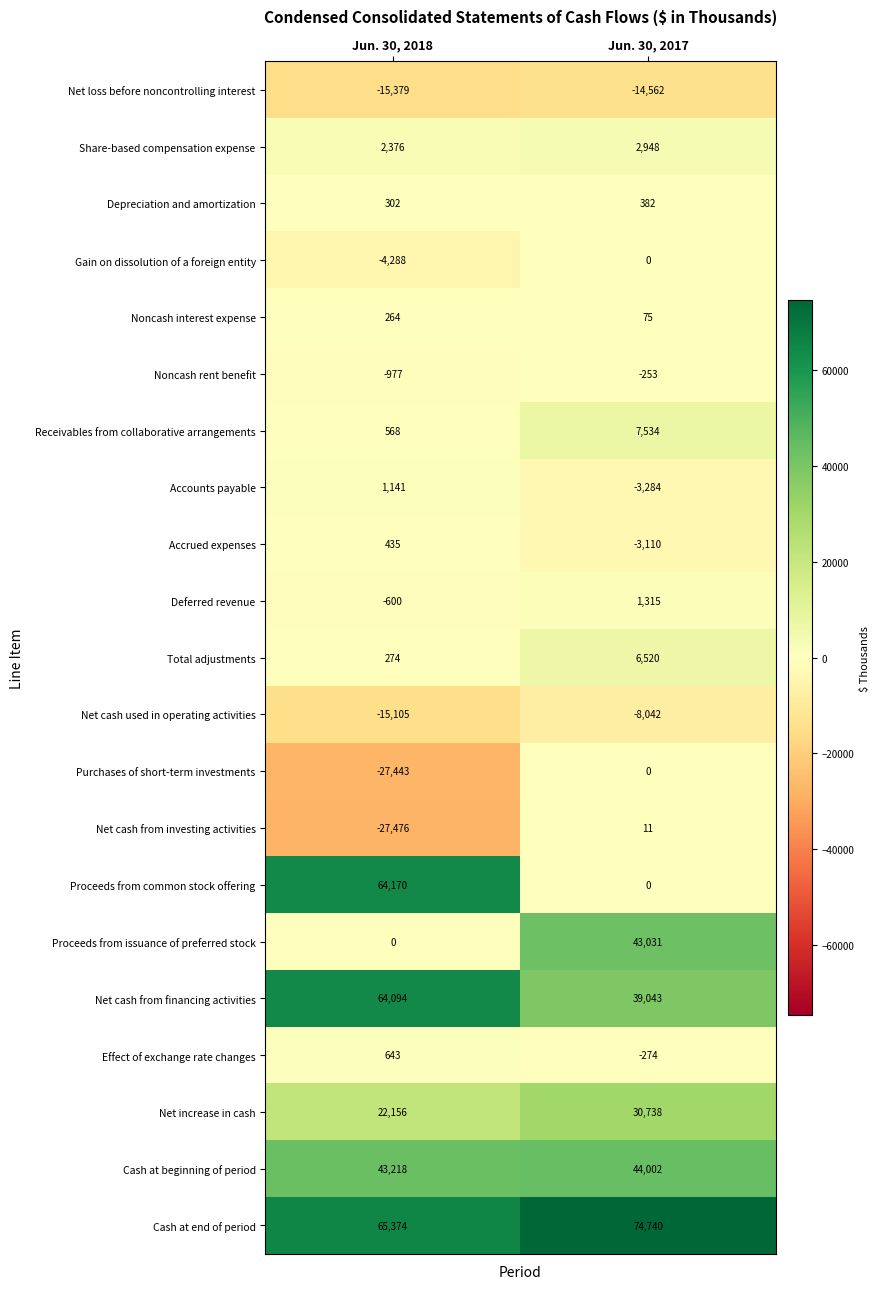

How many series are shown in this chart?

21